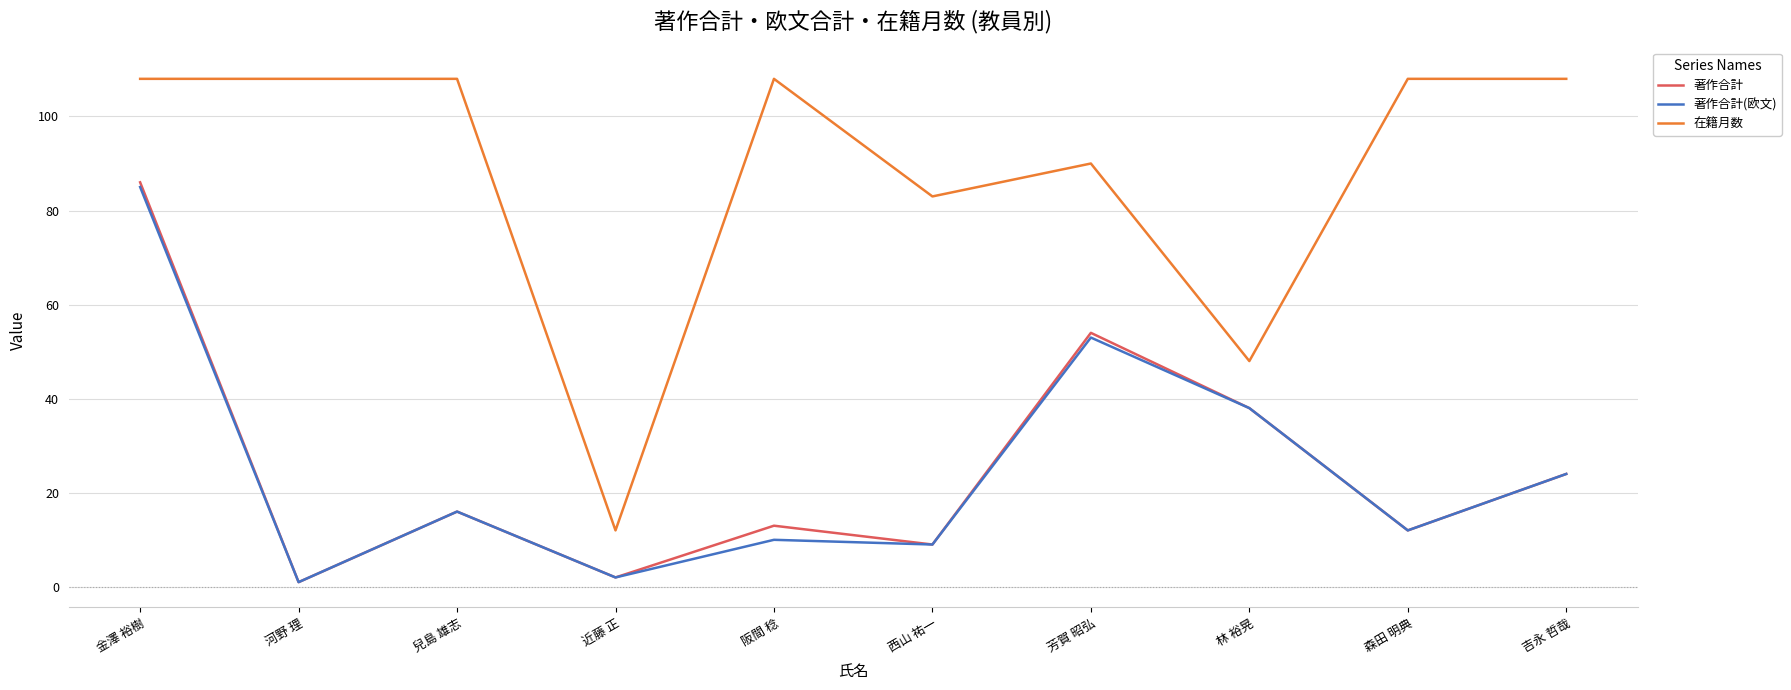

True or false: 著作合計(欧文) has a value of 38 at 金澤 裕樹.

False